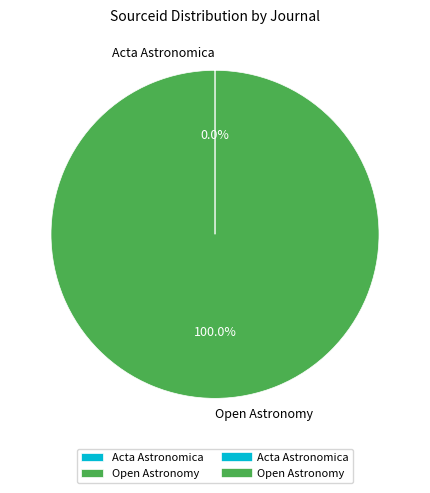

To the nearest percent, what is the difference between the largest and smallest slice percentages?

100%